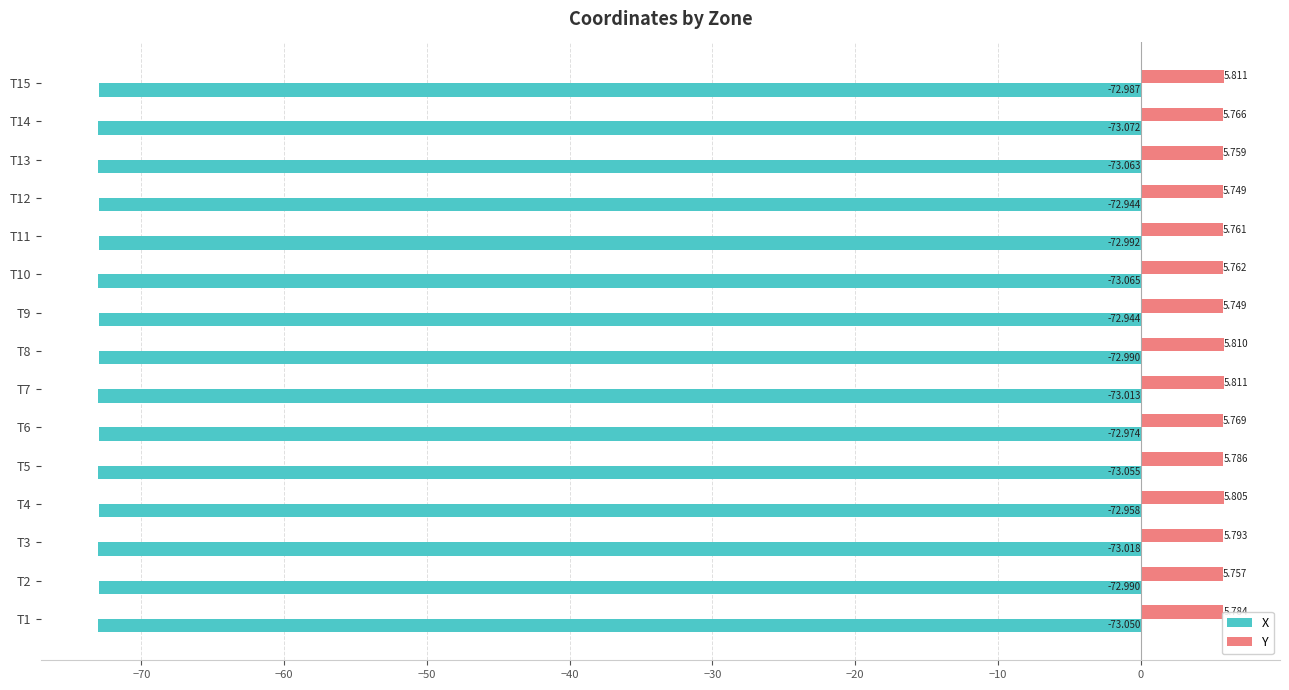

Which category has the lowest value in the X series?

T14